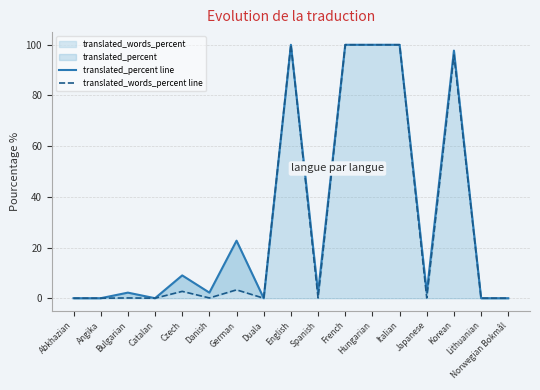

At how many categories does at least one series exceed 38?

5